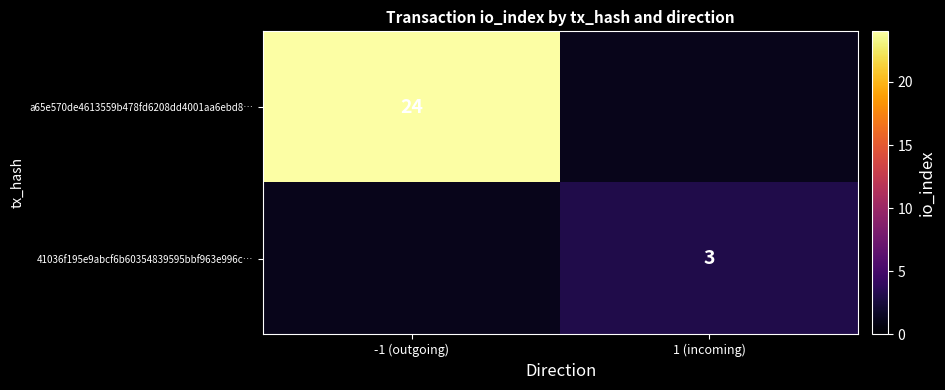

Is the value of 41036f195e9abcf6b60354839595bbf963e996c… at 1 (incoming) greater than the value of a65e570de4613559b478fd6208dd4001aa6ebd8… at -1 (outgoing)?

No